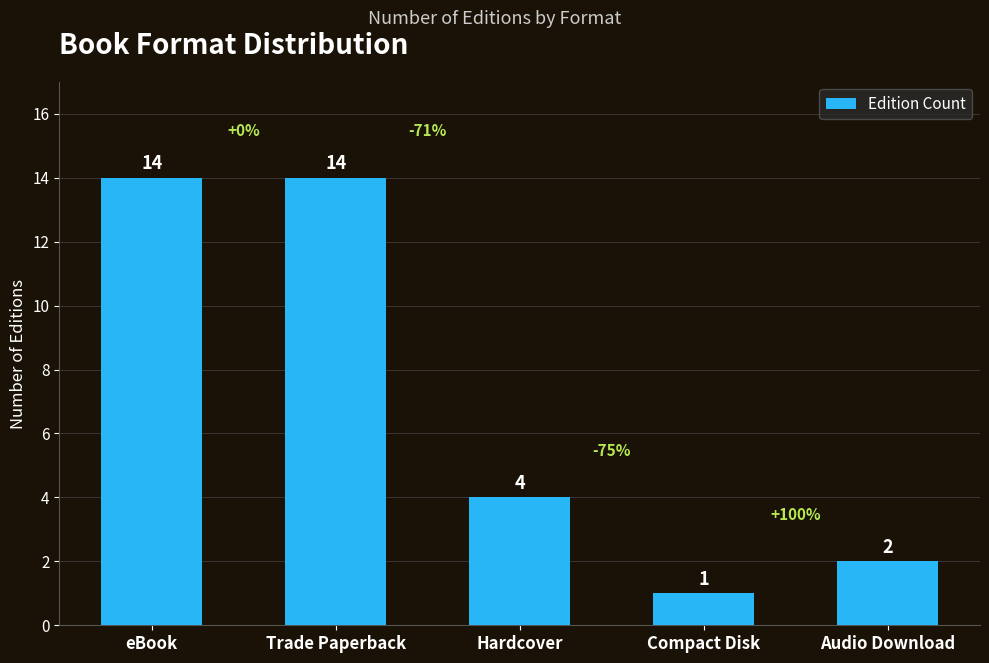

Where does the data first go above 4?

eBook